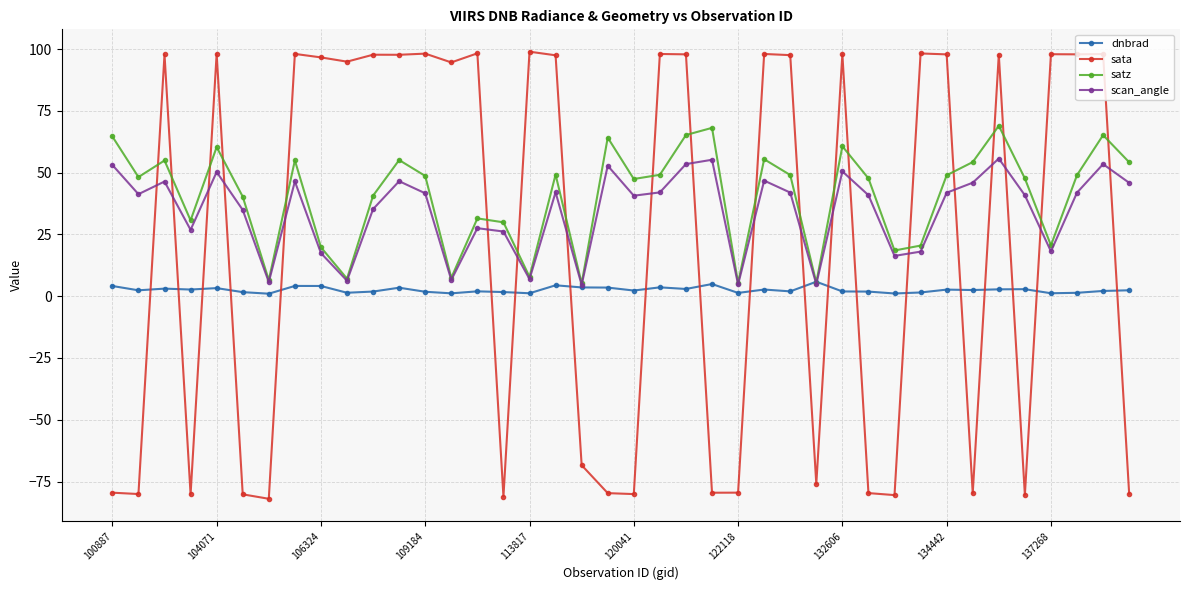

Which series has the largest total across all categories?

satz